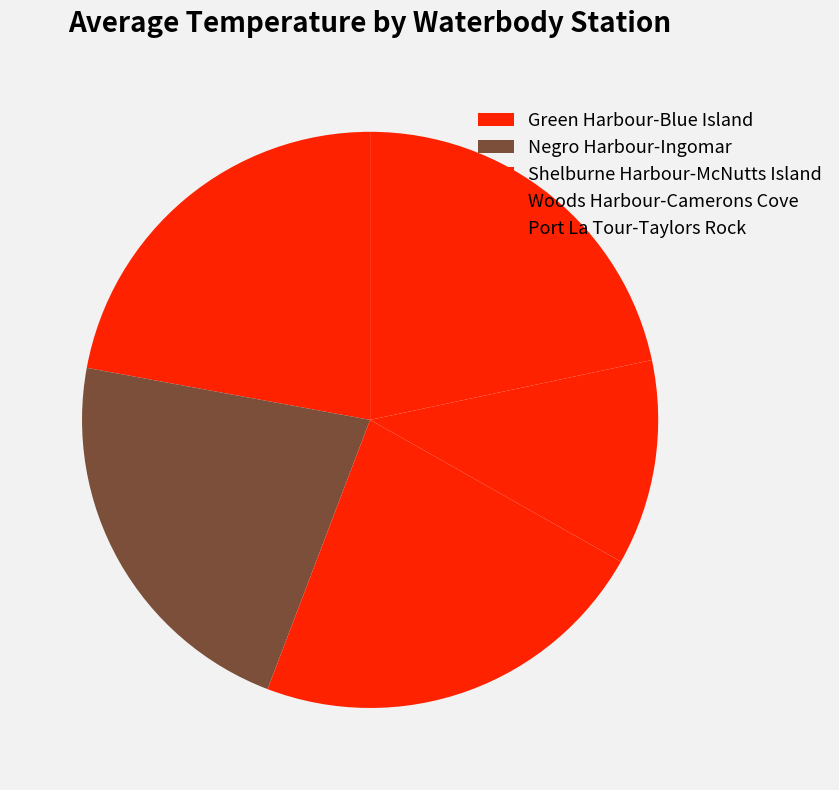

To the nearest percent, what is the combined percentage of Shelburne Harbour-McNutts Island and Negro Harbour-Ingomar?

29%